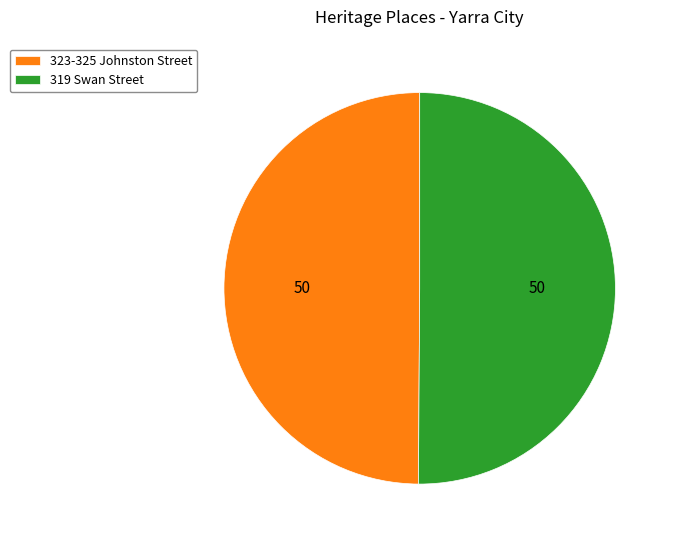

Is it true that 323-325 Johnston Street is 59% of the pie?

False